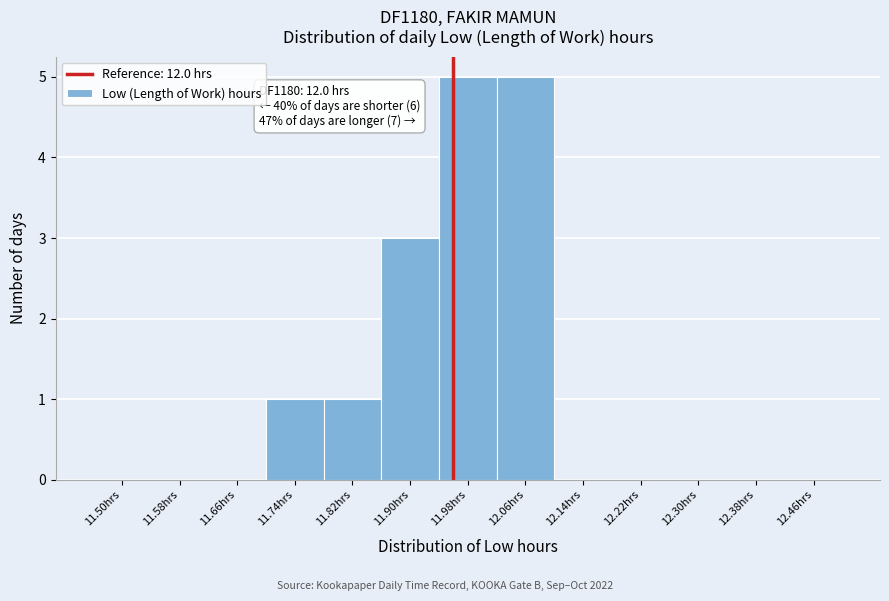

Reading right to left, transcribe all the data shown in this chart.

12.46hrs=0	12.38hrs=0	12.30hrs=0	12.22hrs=0	12.14hrs=0	12.06hrs=5	11.98hrs=5	11.90hrs=3	11.82hrs=1	11.74hrs=1	11.66hrs=0	11.58hrs=0	11.50hrs=0